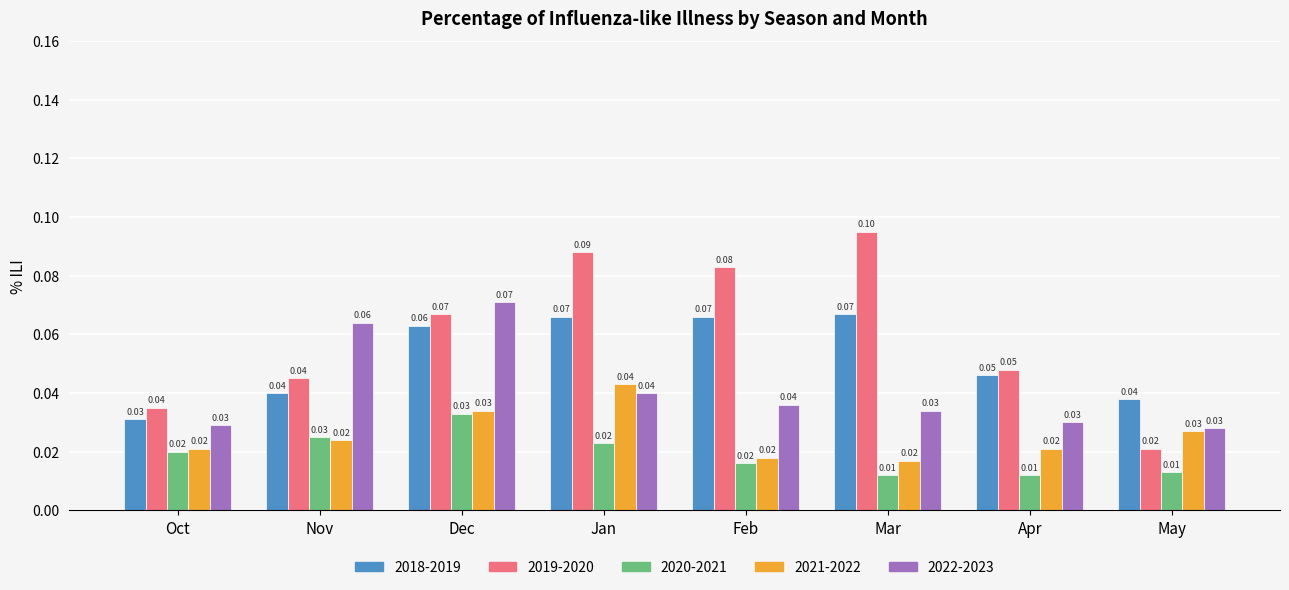

Where is 2018-2019 nearest to the value 0?

Oct